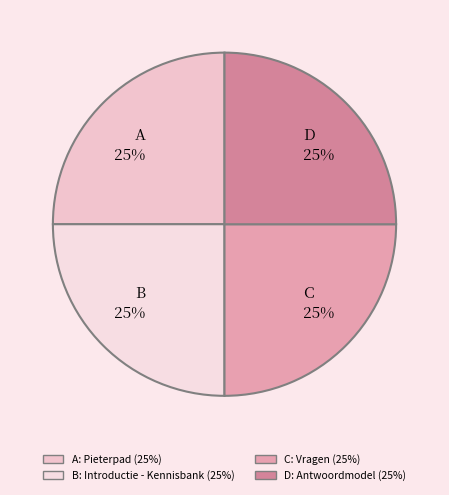

To the nearest percent, what is the average slice percentage?

25%